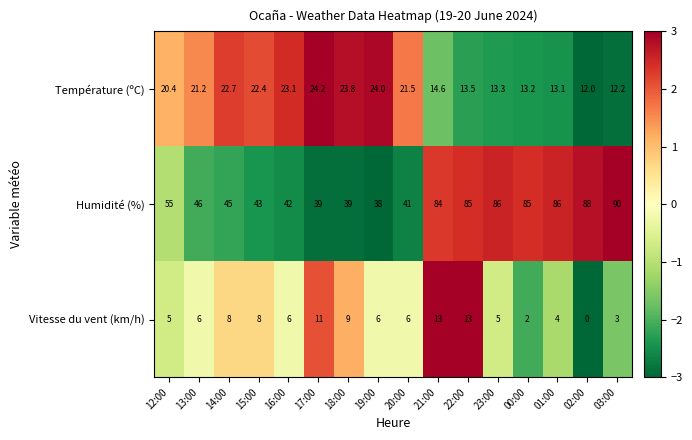

Which series has the largest total across all categories?

Humidité (%)